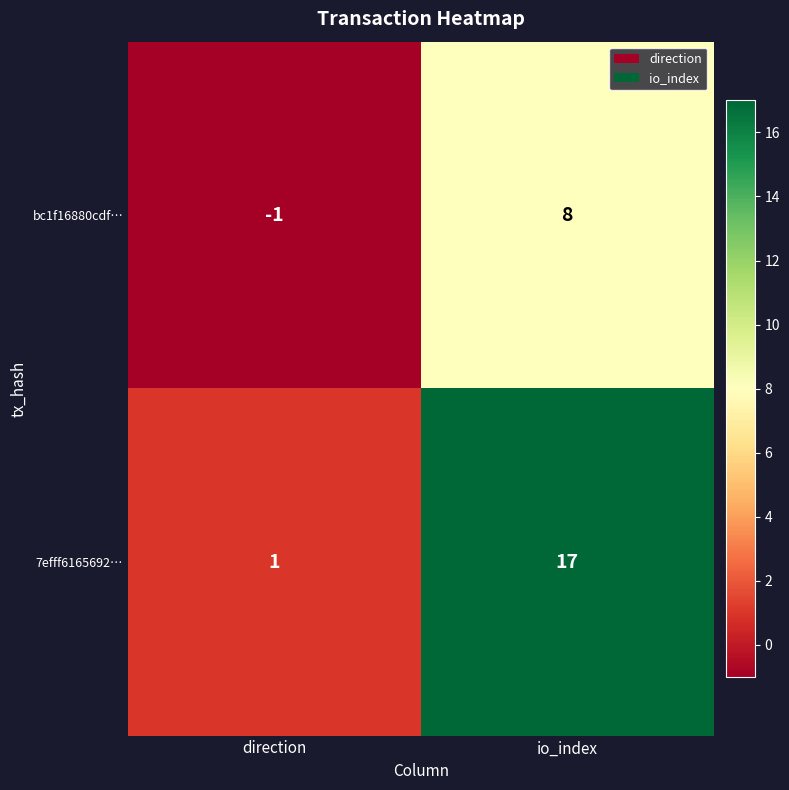

Which series has the largest range (max minus min)?

7efff6165692…